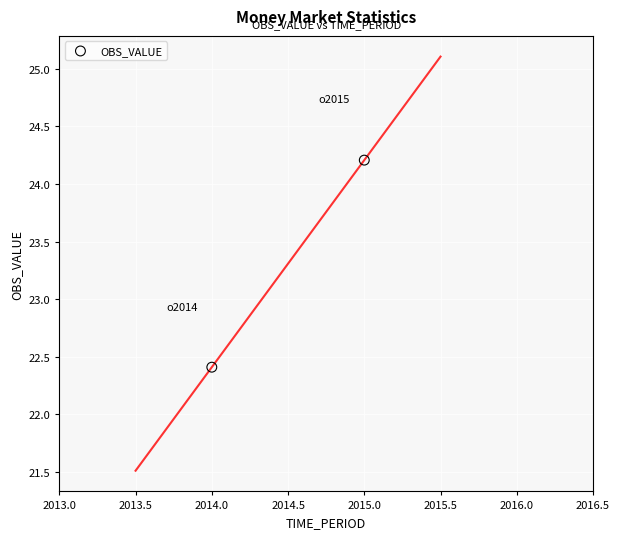

What Y value in the scatter plot is closest to 23?

22.4